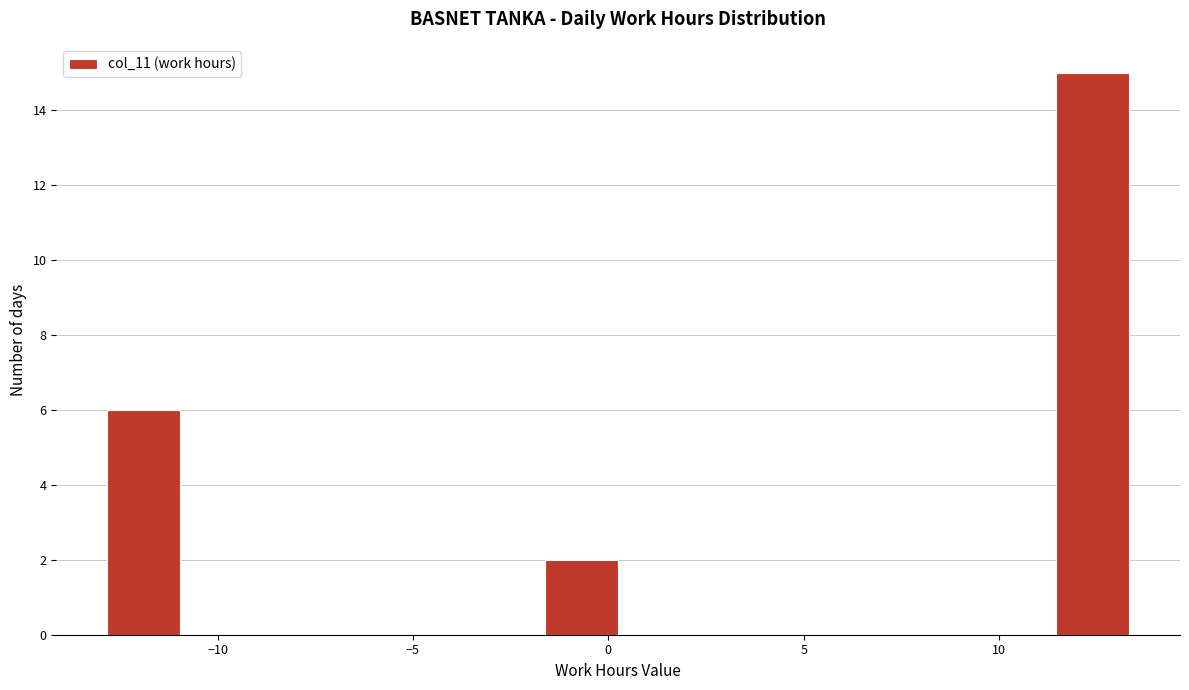

Around what value on the x-axis is the tallest bar? Give the approximate position of its centre, as read against the axis.

12.5